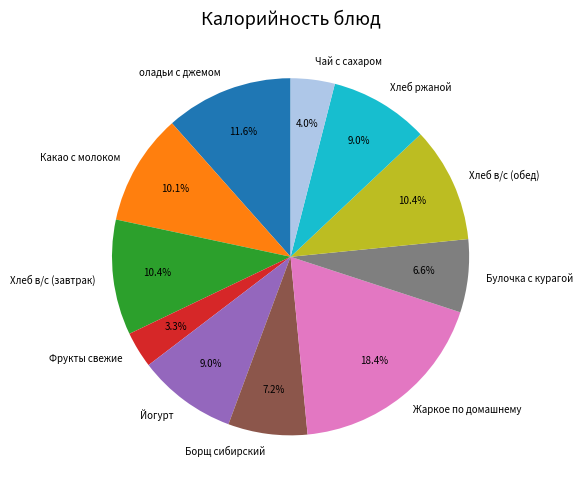

What percentage do Фрукты свежие and Булочка с курагой together represent?

9.9%